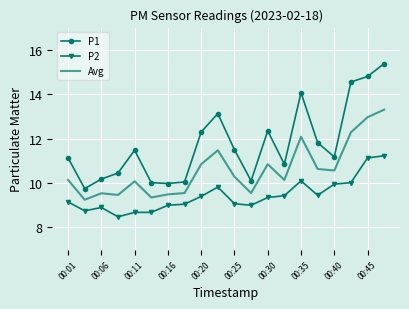

What is the difference between the maximum and minimum values in the P1 series?

5.6